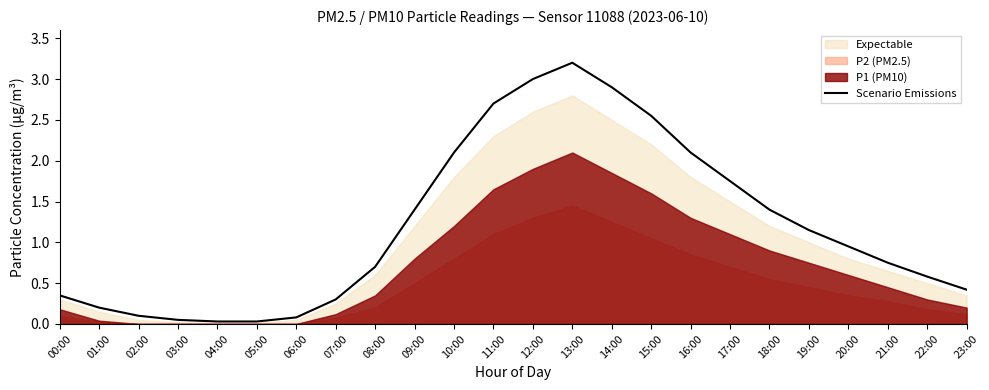

What is the change in value from 18:00 to 23:00?

-1.0